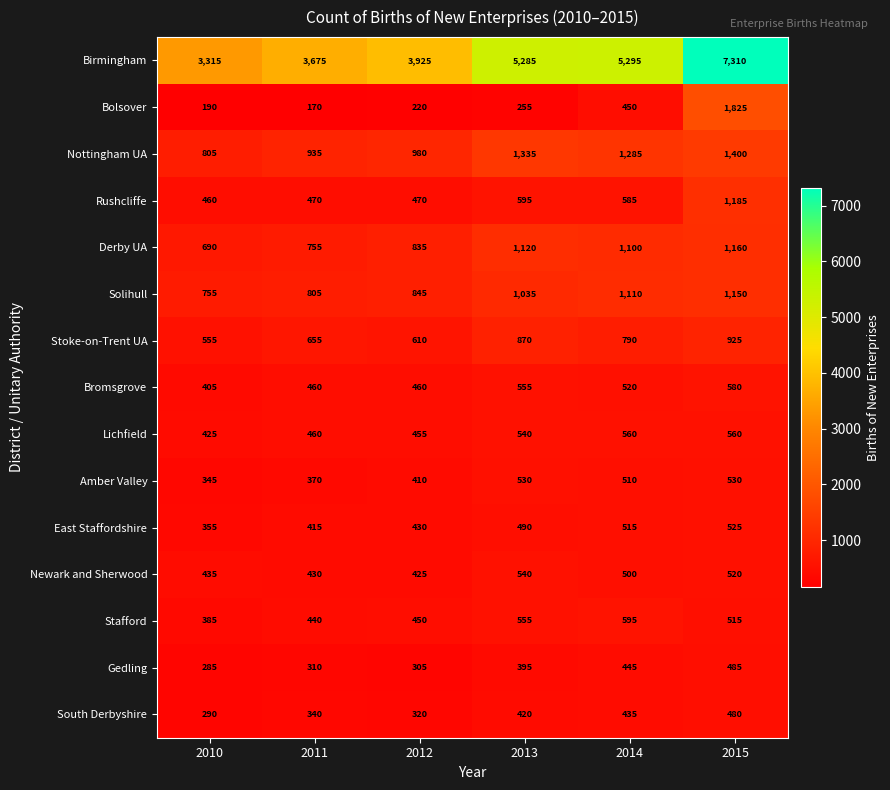

Is it true that Stoke-on-Trent UA equals 870 at 2013?

True